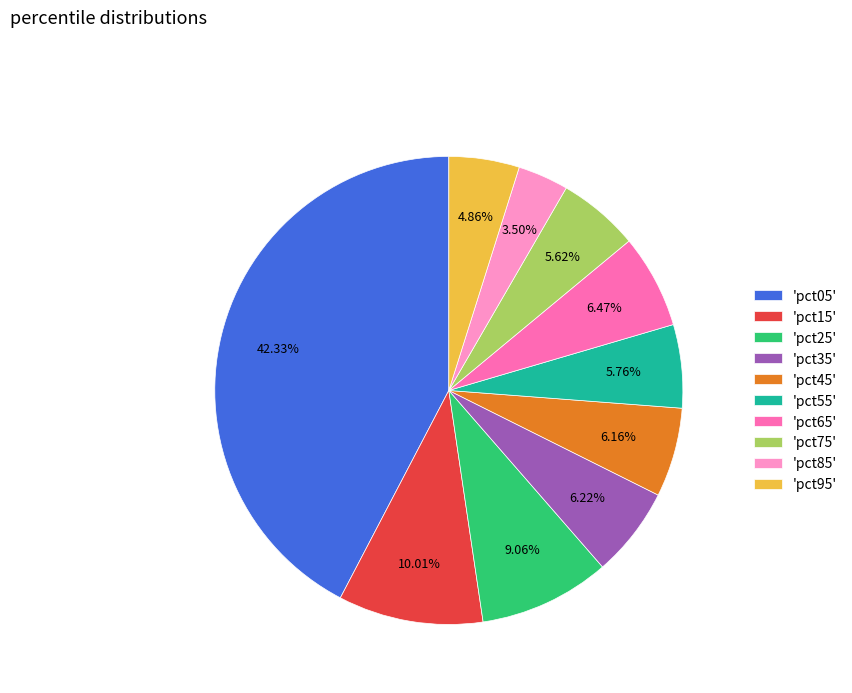

Which slice is the largest?

'pct05'